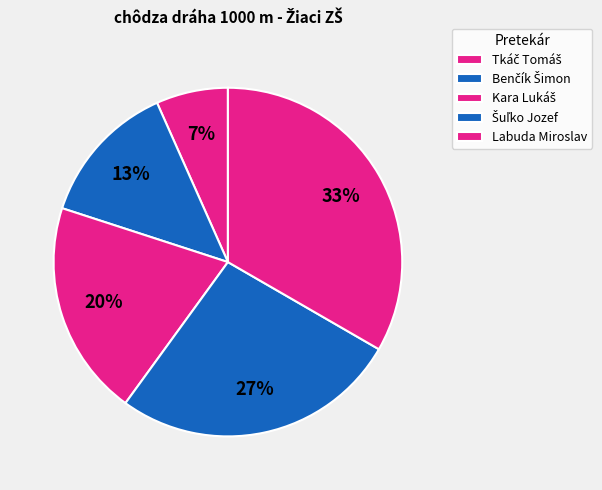

Rank the categories by value from lowest to highest.

Tkáč Tomáš, Benčík Šimon, Kara Lukáš, Šuľko Jozef, Labuda Miroslav